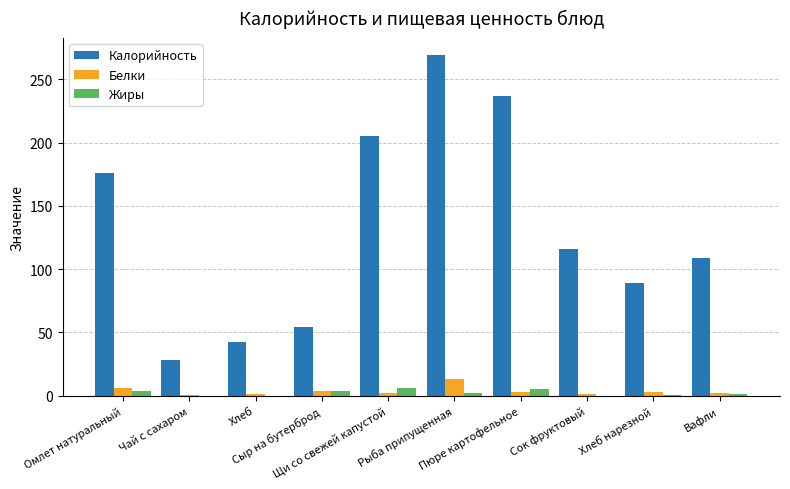

Which series has the largest total across all categories?

Калорийность